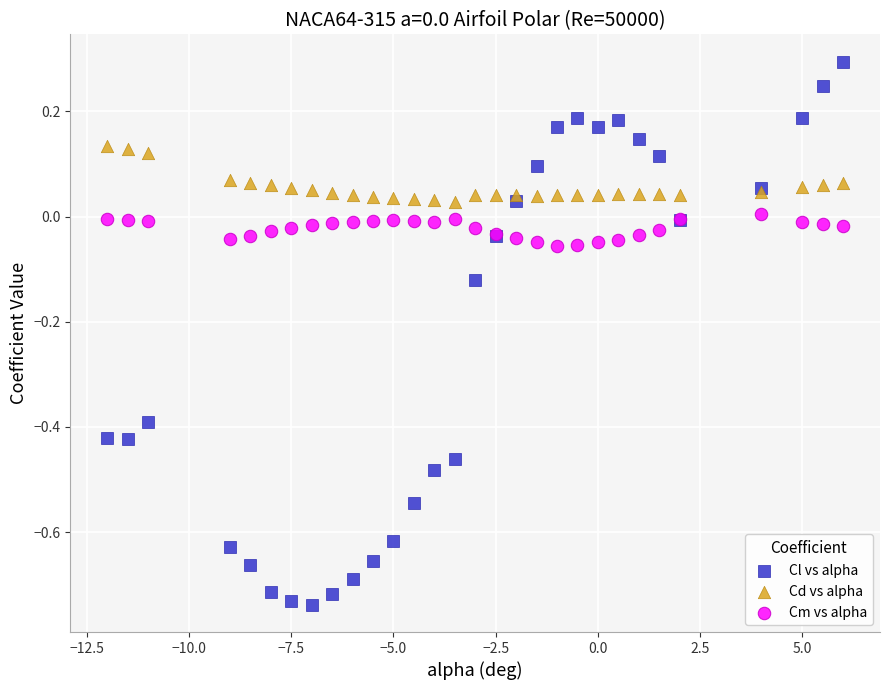

Which series contains the highest Y value?

Cl vs alpha